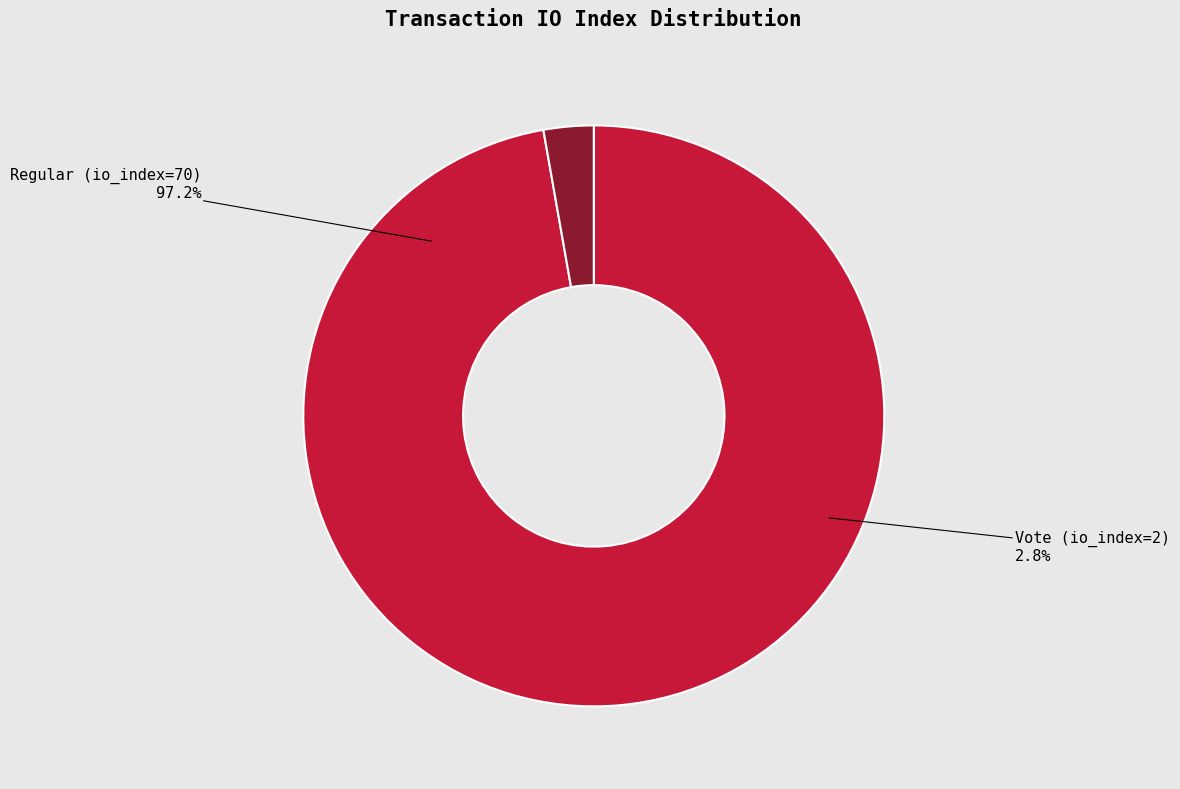

How many slices are in this pie chart?

2